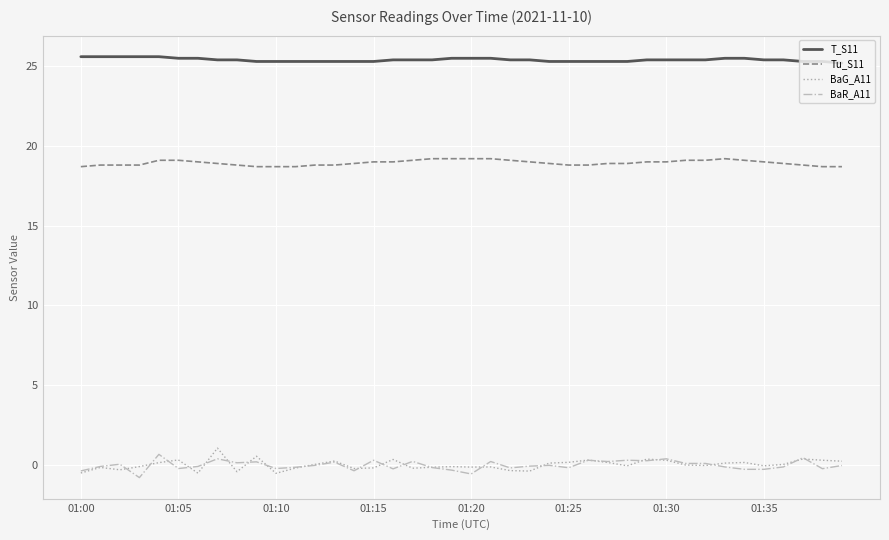

What is the maximum value for T_S11?

25.6